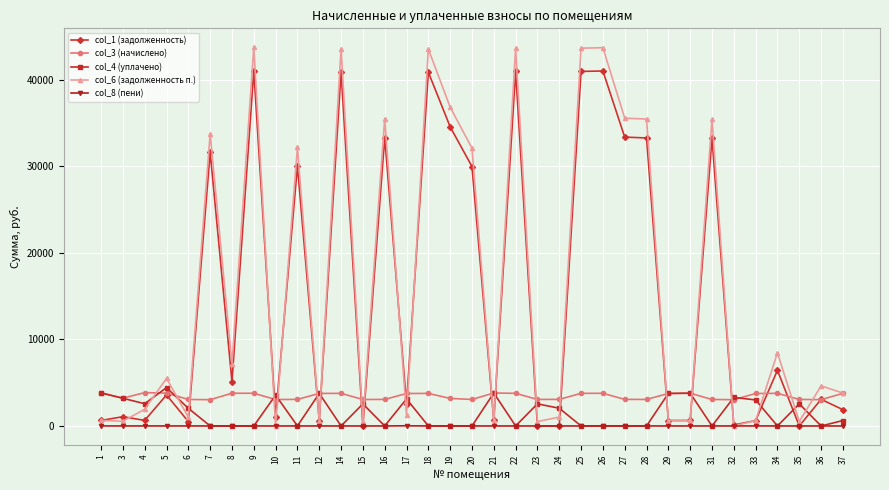

How many lines are shown in the chart?

5